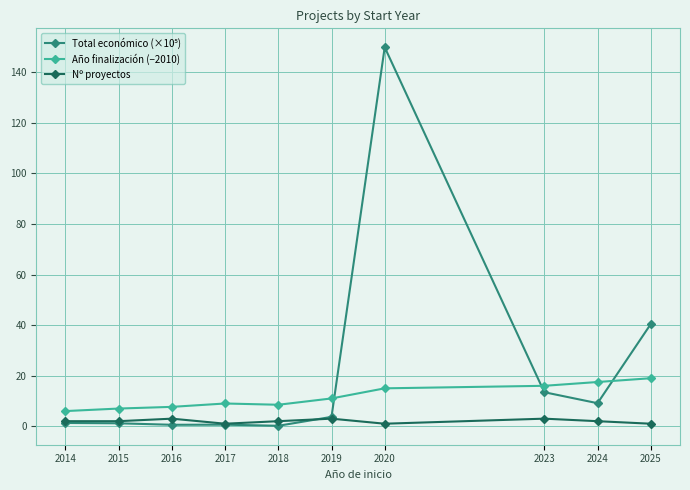

At which category is the sum across all series the highest?

2020